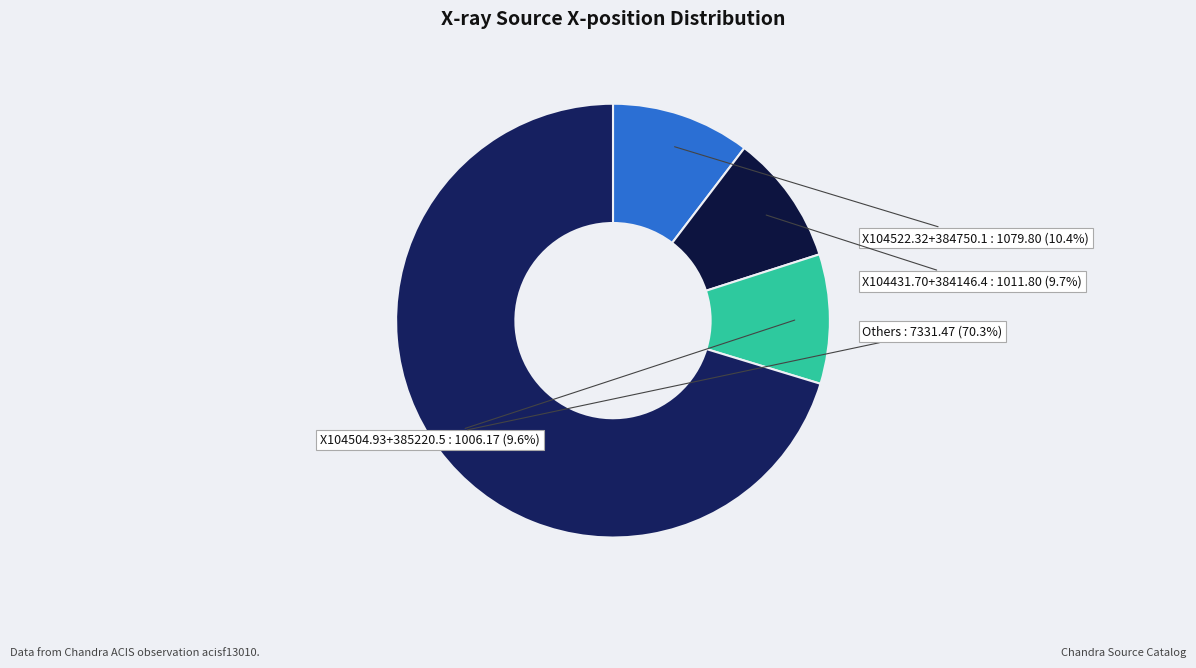

Is there a majority slice in this chart?

Yes